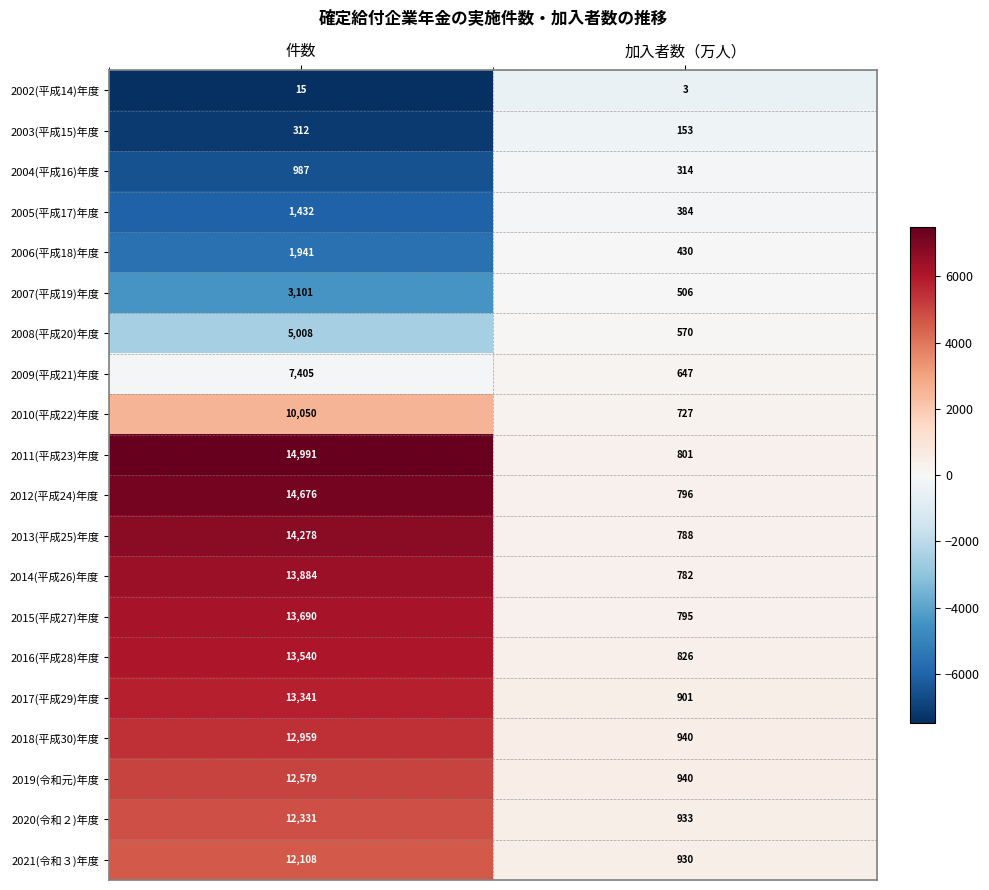

What is the minimum value shown in the chart?

3